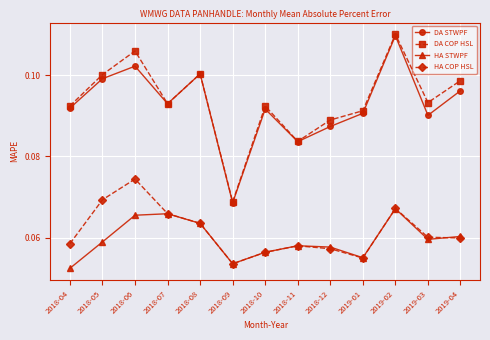

At how many categories does at least one series exceed 0?

13